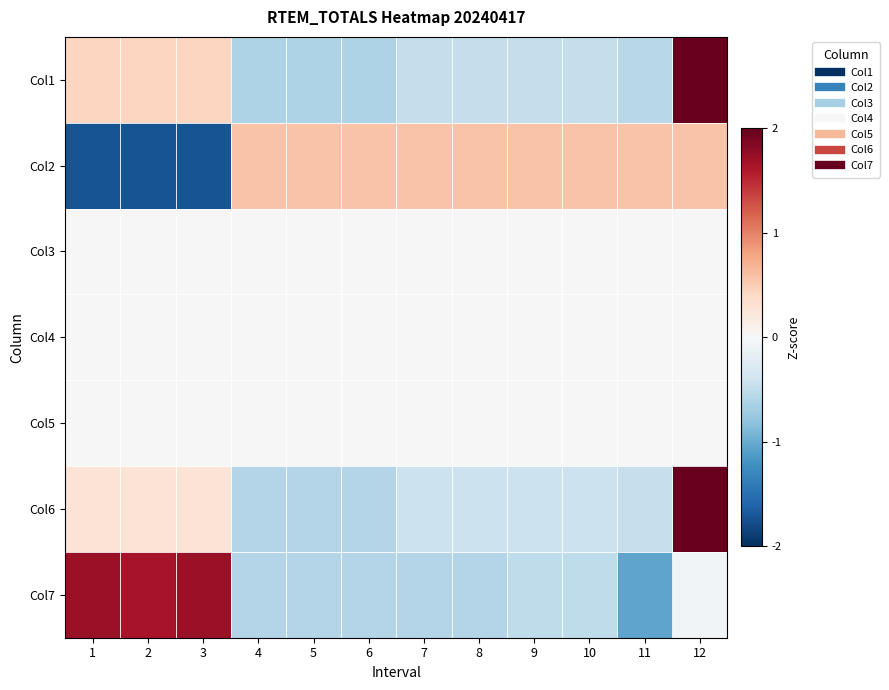

What is the total value across all series at 10?

-0.8